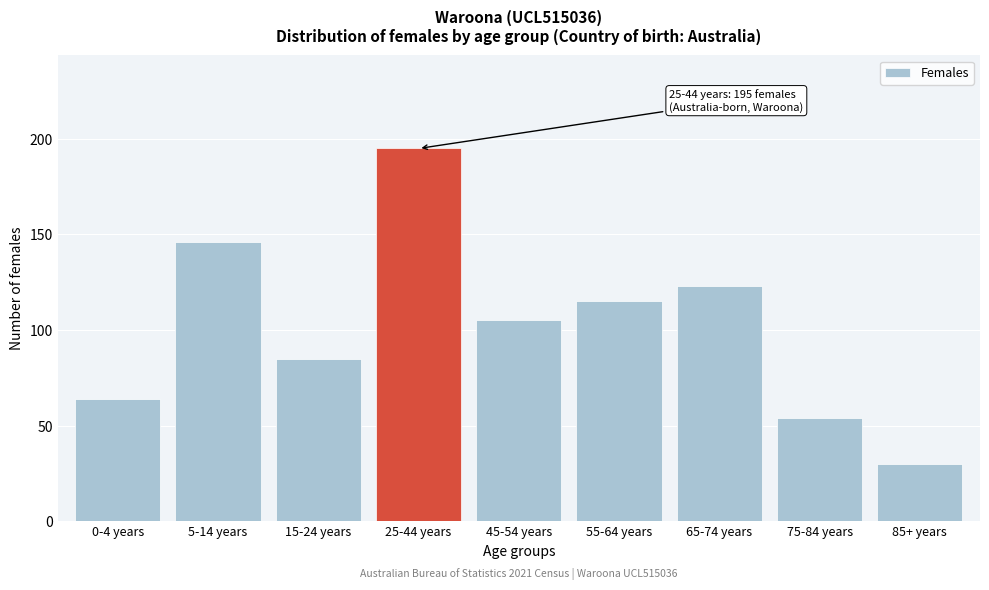

Reading left to right, transcribe all the data shown in this chart.

0-4 years=64	5-14 years=146	15-24 years=85	25-44 years=195	45-54 years=105	55-64 years=115	65-74 years=123	75-84 years=54	85+ years=30